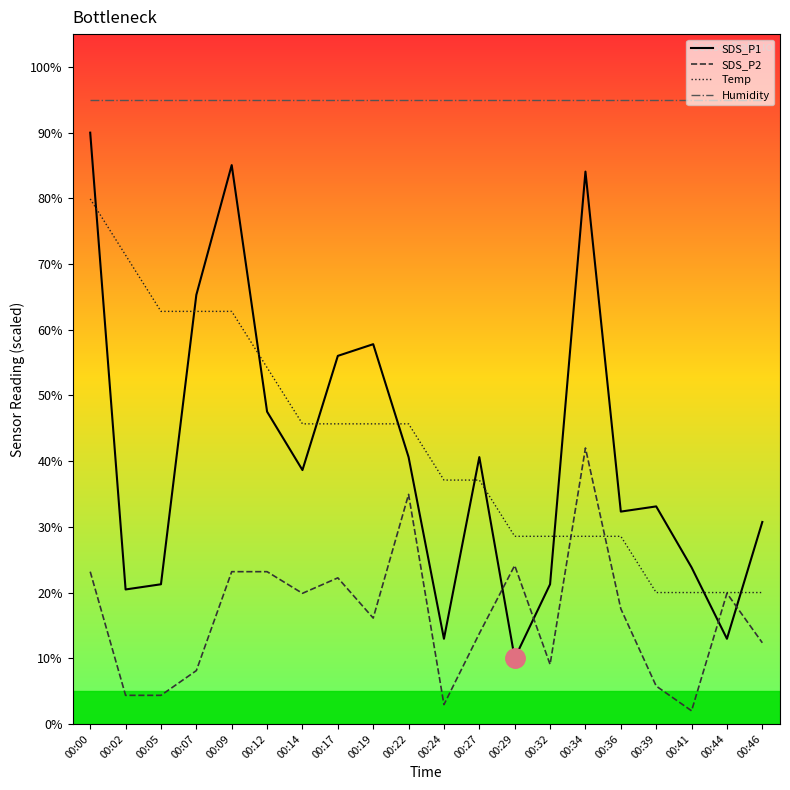

The value of SDS_P1 at 00:39 is 56.4. True or false?

False